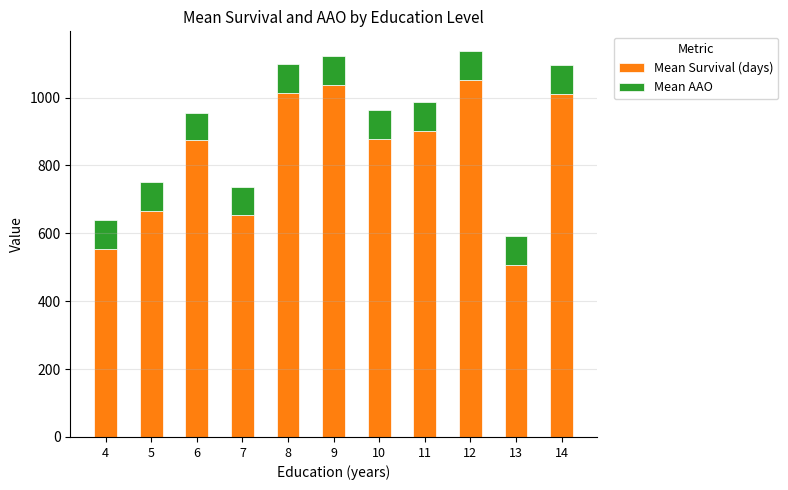

At which label does Mean Survival (days) reach its peak?

12